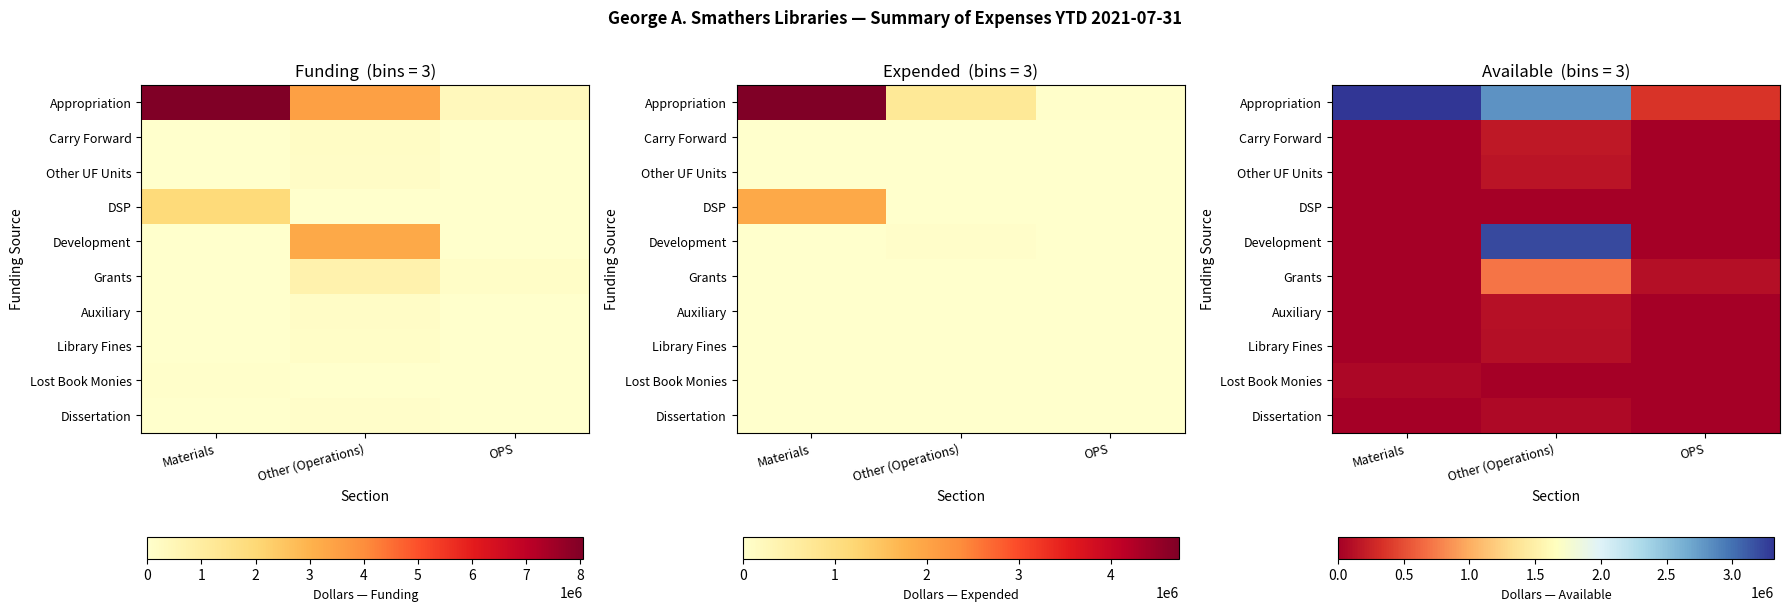

How many series are shown in this chart?

10